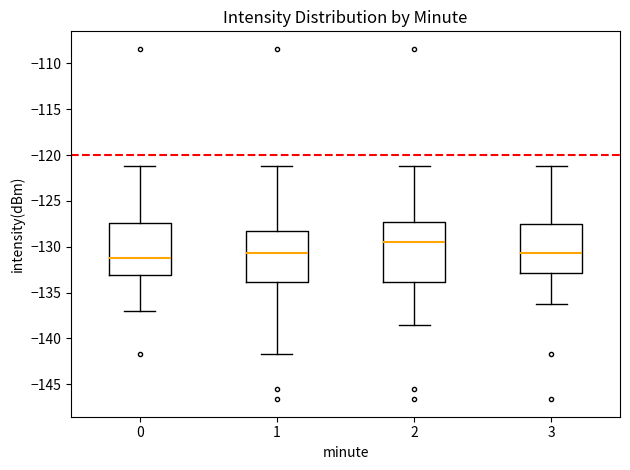

Which box's median line is the highest?

2